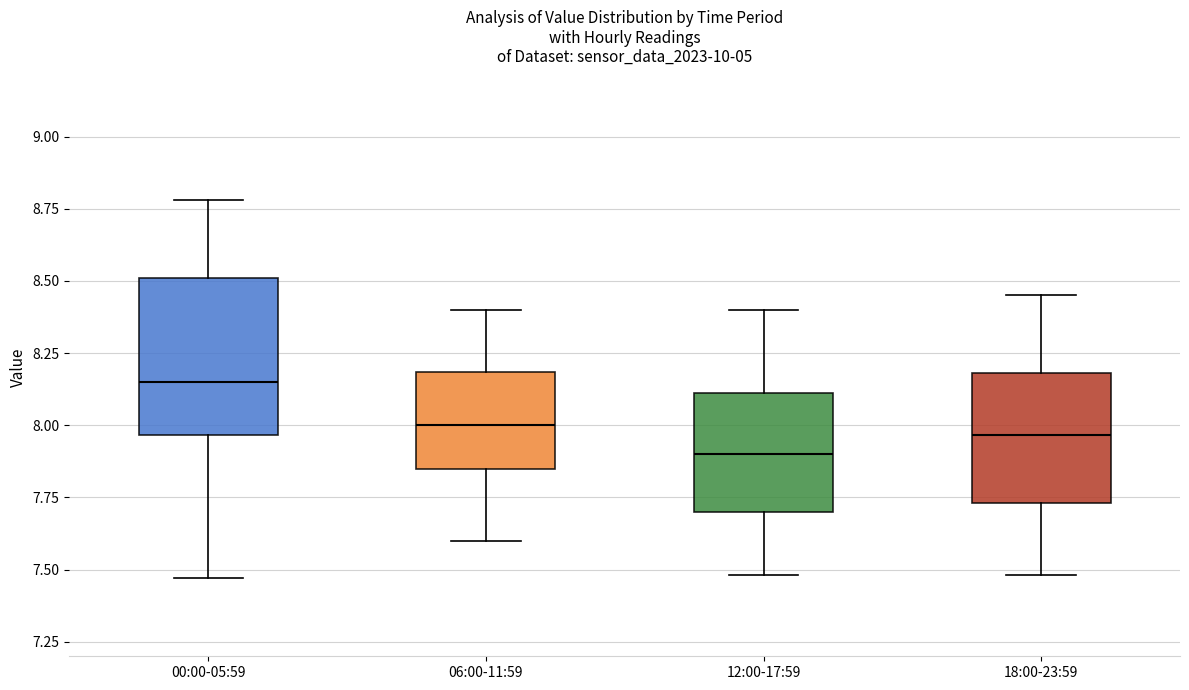

Which box is the tallest, from its lower edge to its upper edge?

00:00-05:59